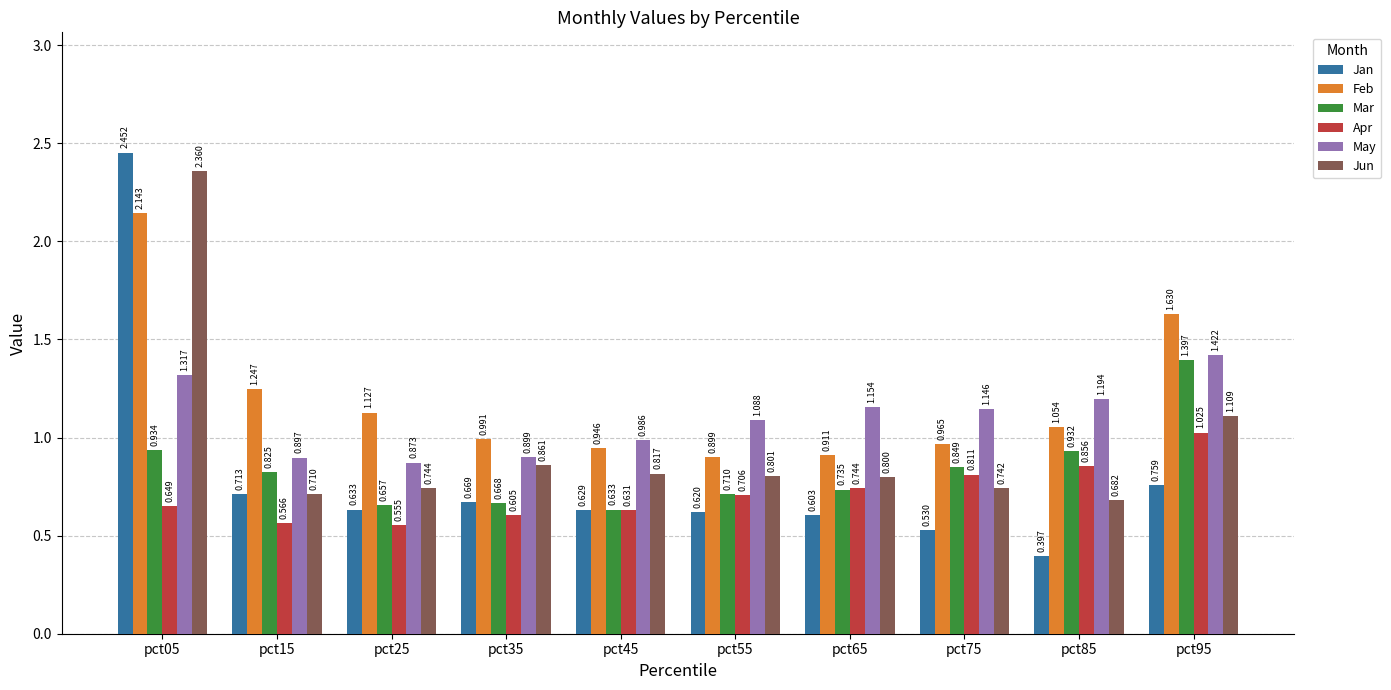

Which series changed the most between pct25 and pct95?

Mar